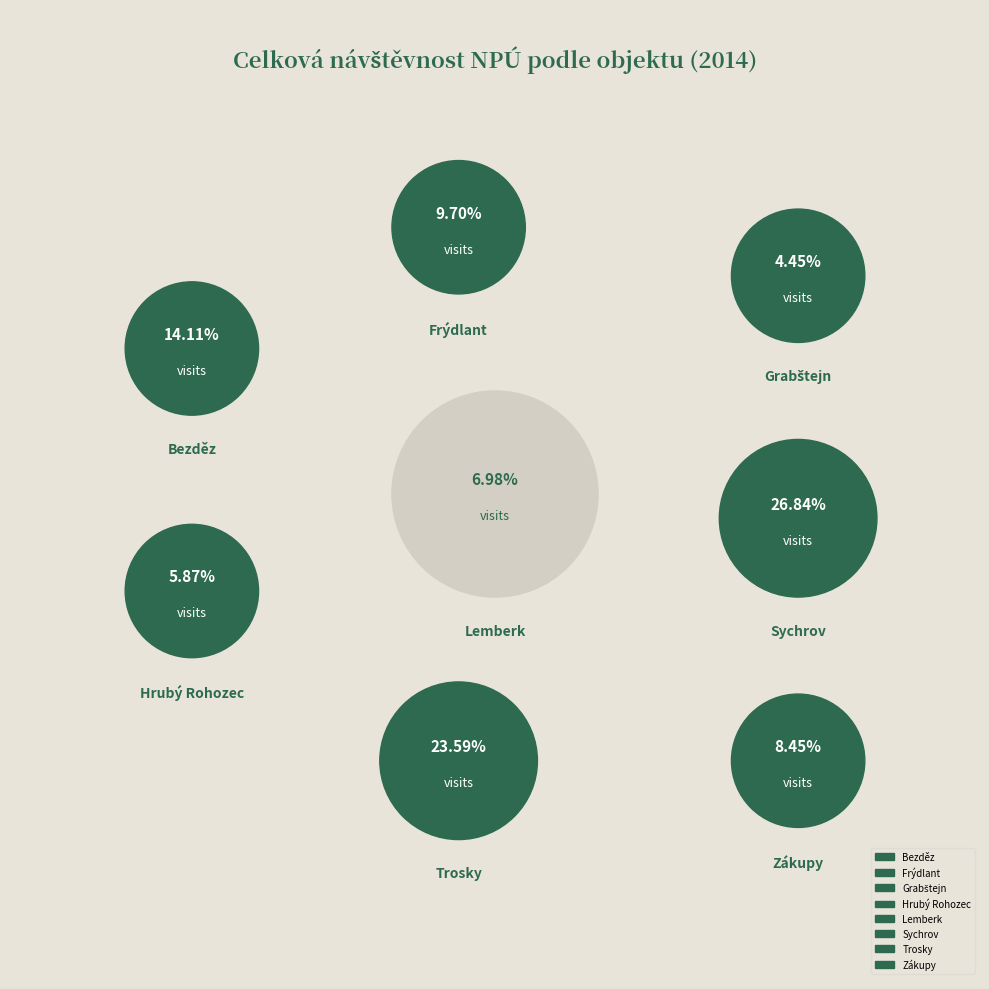

To the nearest percent, what is the difference between the largest and smallest slice percentages?

22%